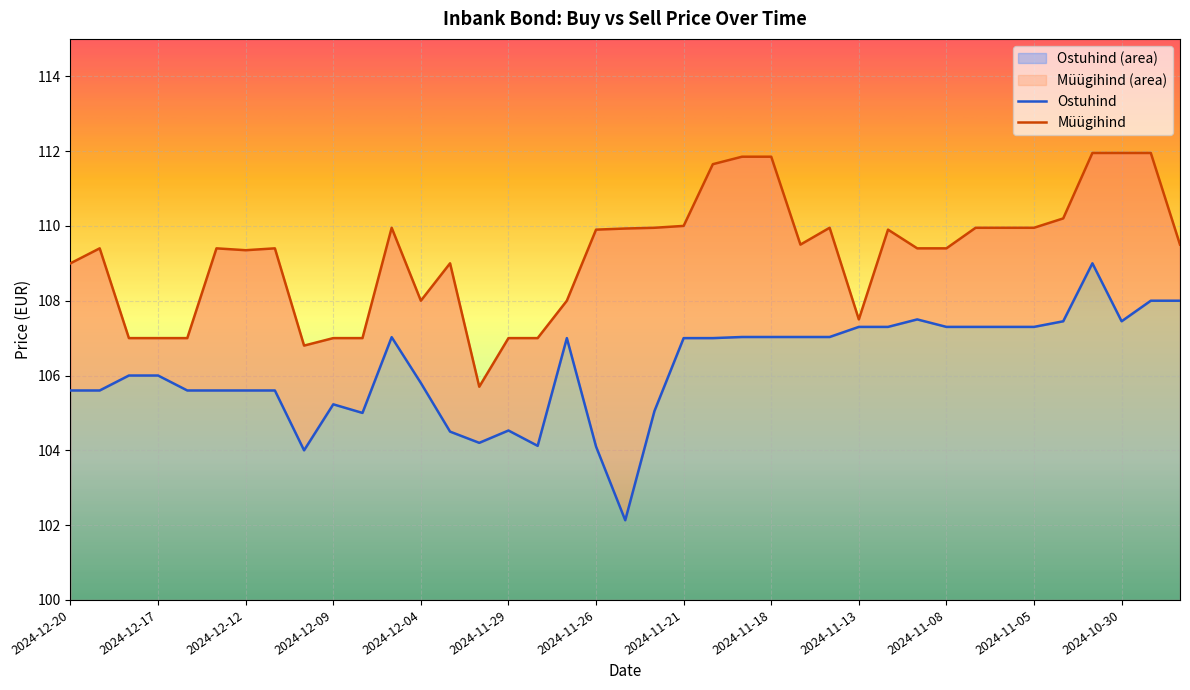

How many interior local valleys does the Ostuhind series have?

6